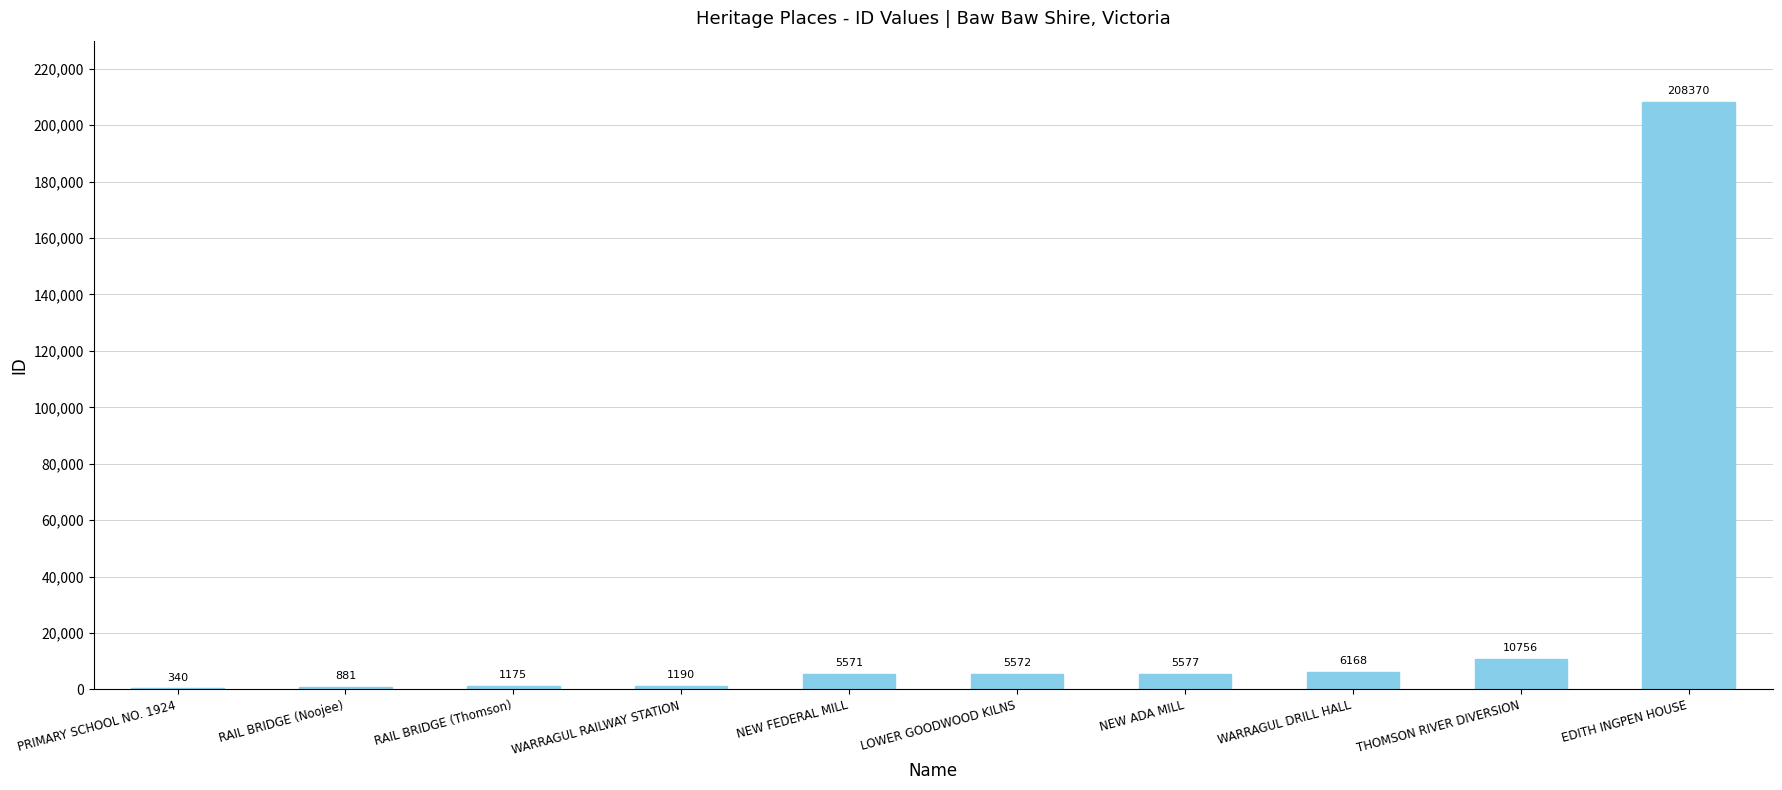

Where is the data nearest to the value 104355?

THOMSON RIVER DIVERSION